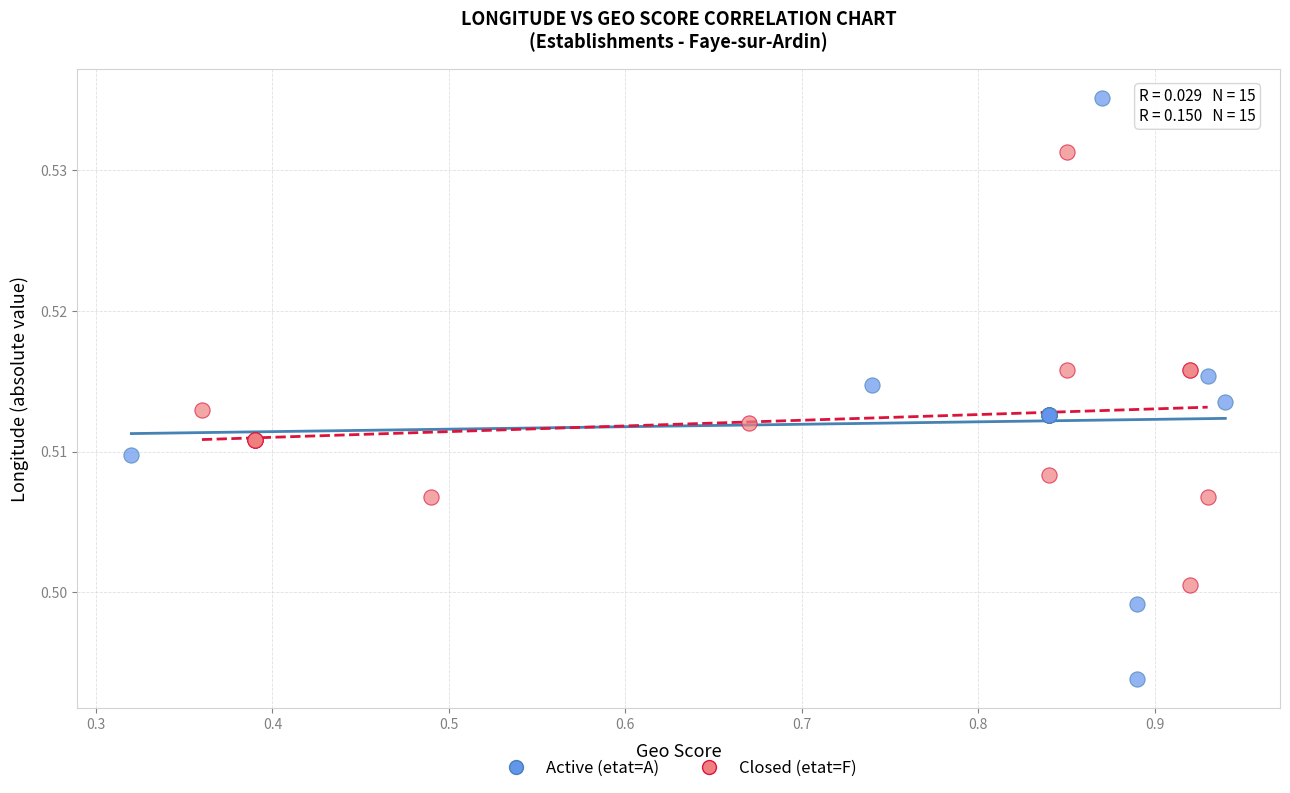

Which series has the widest spread of Y values?

Active (etat=A)